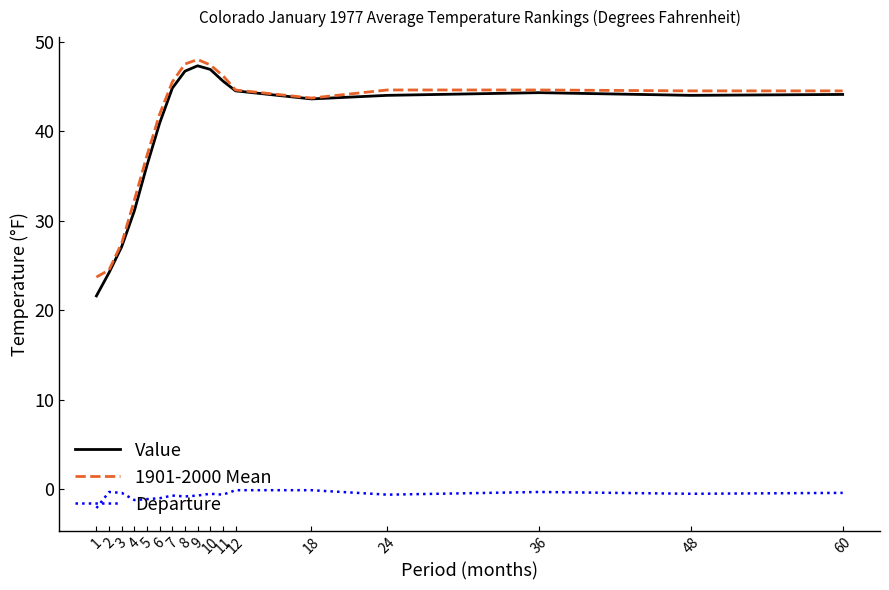

How many lines are shown in the chart?

3